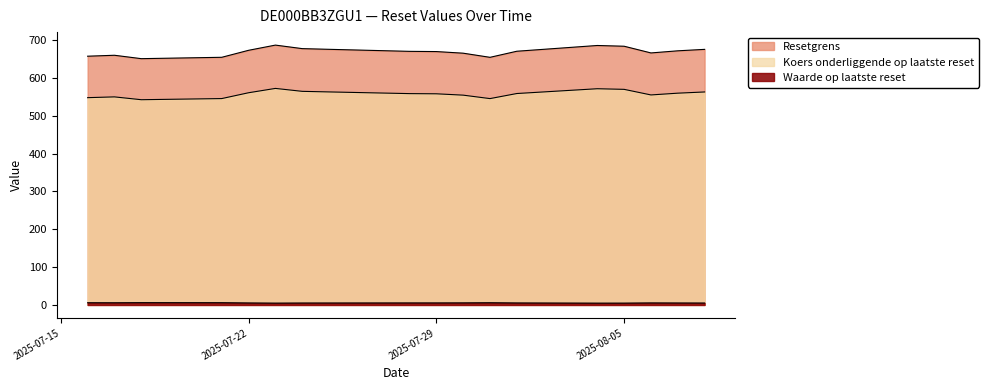

What is the total value across all series at 2025-07-29?

1233.2